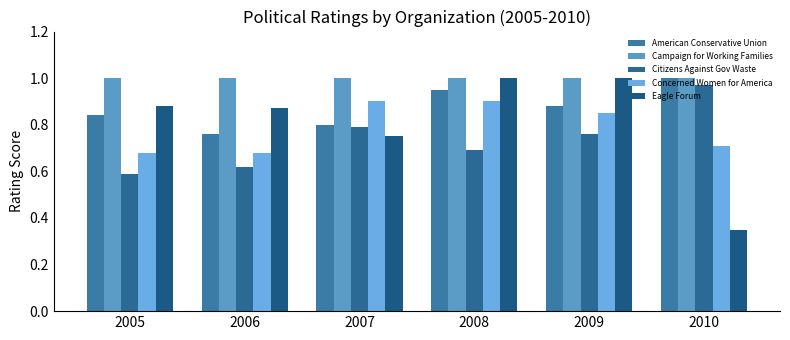

Reading left to right, extract all data points from this chart.

American Conservative Union: 2005=0.8	2006=0.8	2007=0.8	2008=0.9	2009=0.9	2010=1.0
Campaign for Working Families: 2005=1.0	2006=1.0	2007=1.0	2008=1.0	2009=1.0	2010=1.0
Citizens Against Gov Waste: 2005=0.6	2006=0.6	2007=0.8	2008=0.7	2009=0.8	2010=1.0
Concerned Women for America: 2005=0.7	2006=0.7	2007=0.9	2008=0.9	2009=0.8	2010=0.7
Eagle Forum: 2005=0.9	2006=0.9	2007=0.8	2008=1.0	2009=1.0	2010=0.3